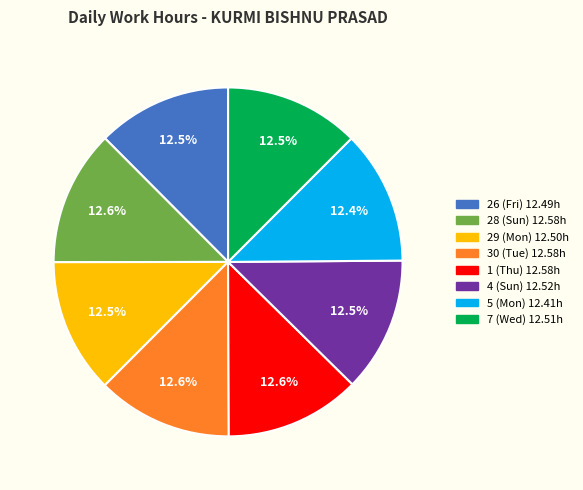

What is the ratio of the value at 26 (Fri) to the value at 29 (Mon)?

1.0